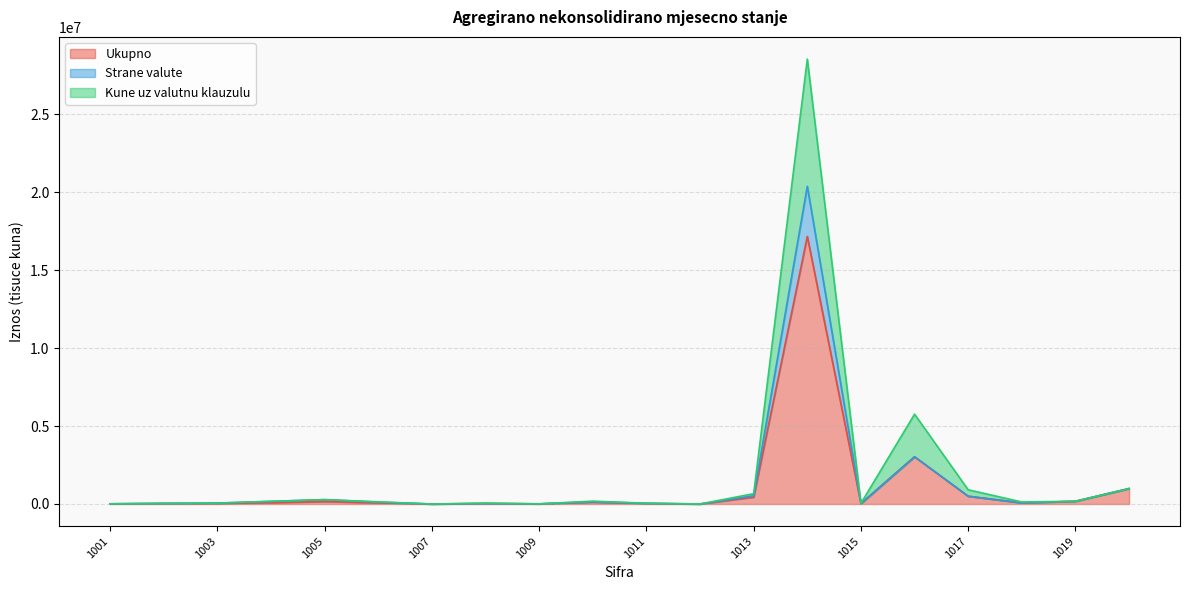

What is the total value across all series at 1019?

174064